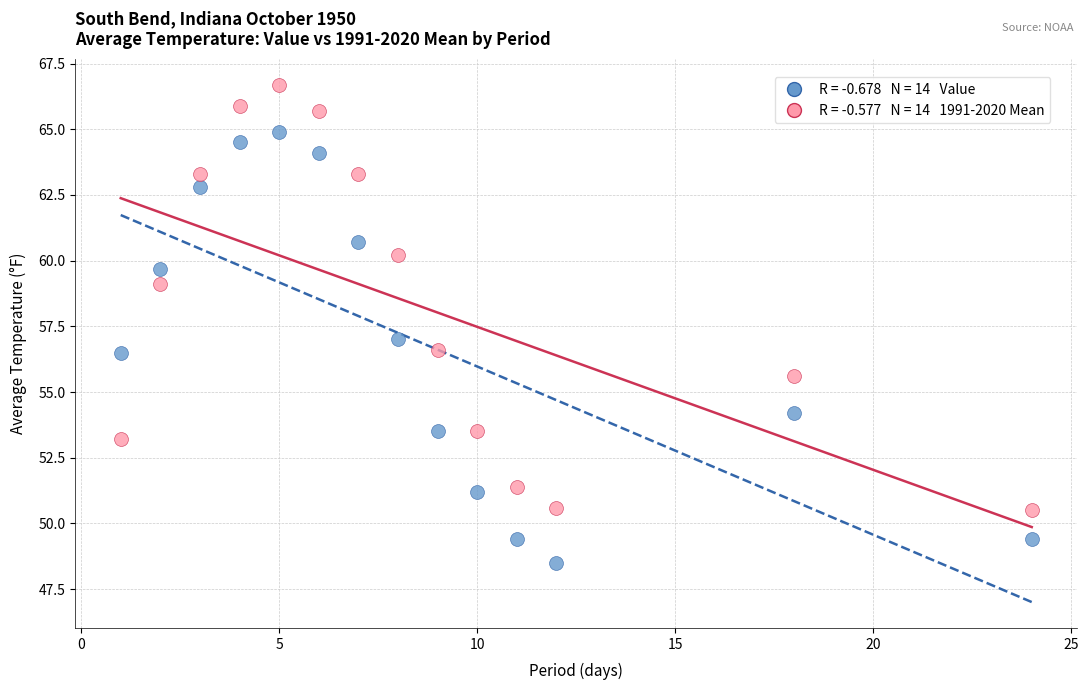

Across all data points, what is the range of X values (max minus min)?

23.0